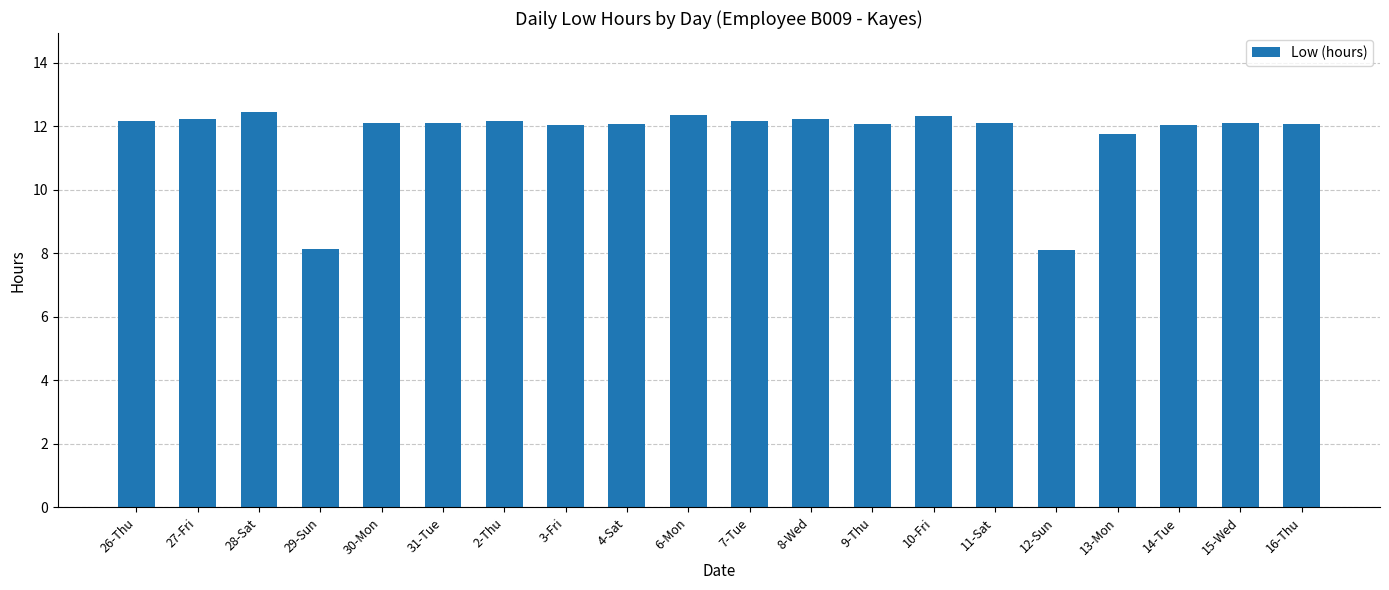

True or false: the data shows 12.4 at 28-Sat.

True